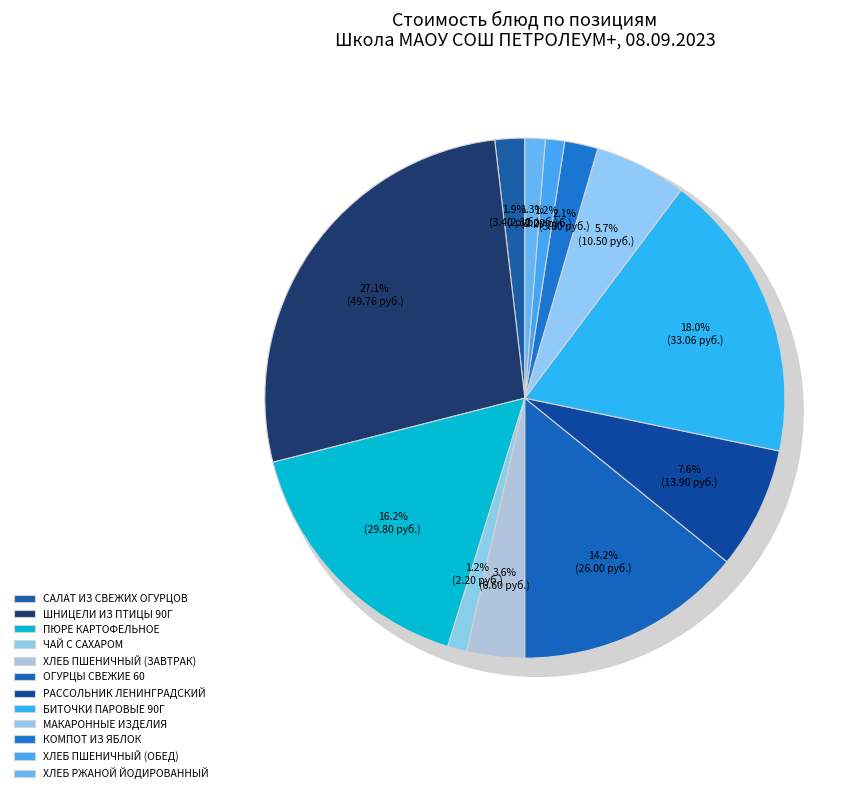

To the nearest percent, what percentage of the pie is ХЛЕБ ПШЕНИЧНЫЙ (ЗАВТРАК)?

4%